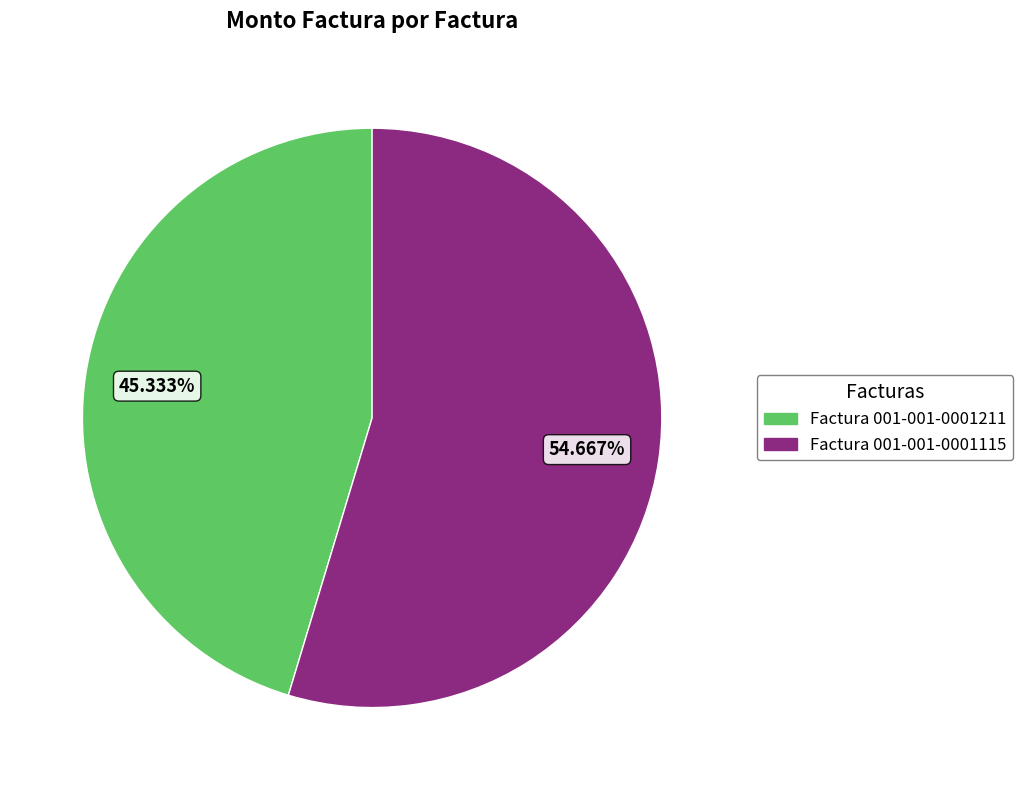

What percentage is NOT represented by Factura 001-001-0001115?

45.3%